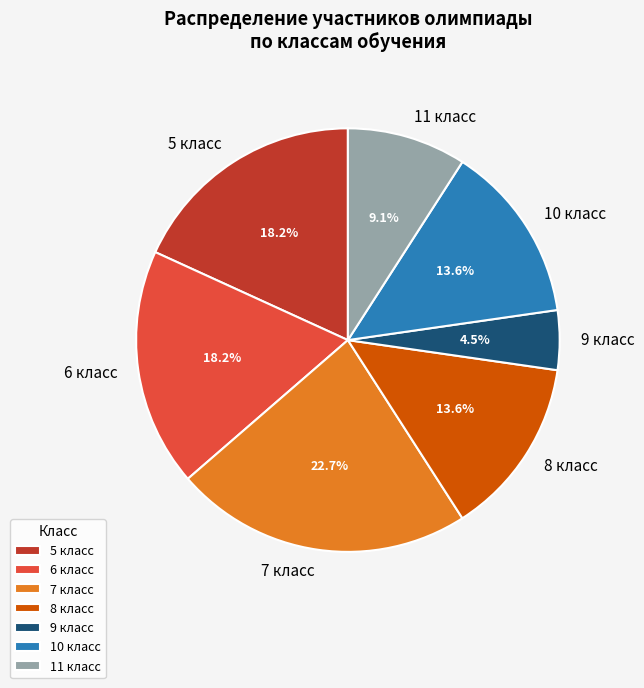

Which slice is the smallest?

9 класс